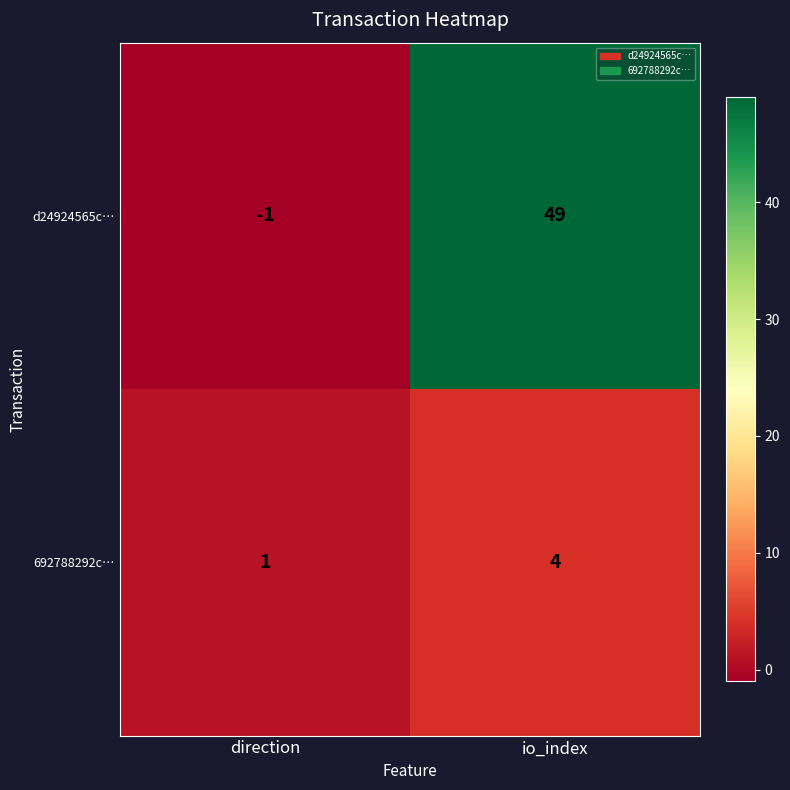

At which category is the sum across all series the highest?

io_index